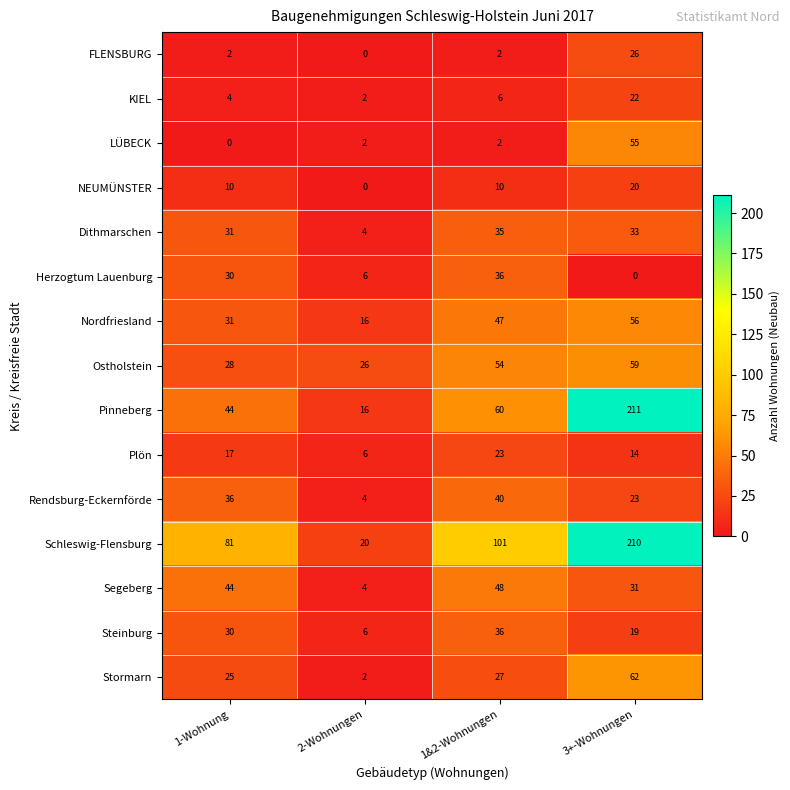

Which series has the largest total across all categories?

Schleswig-Flensburg